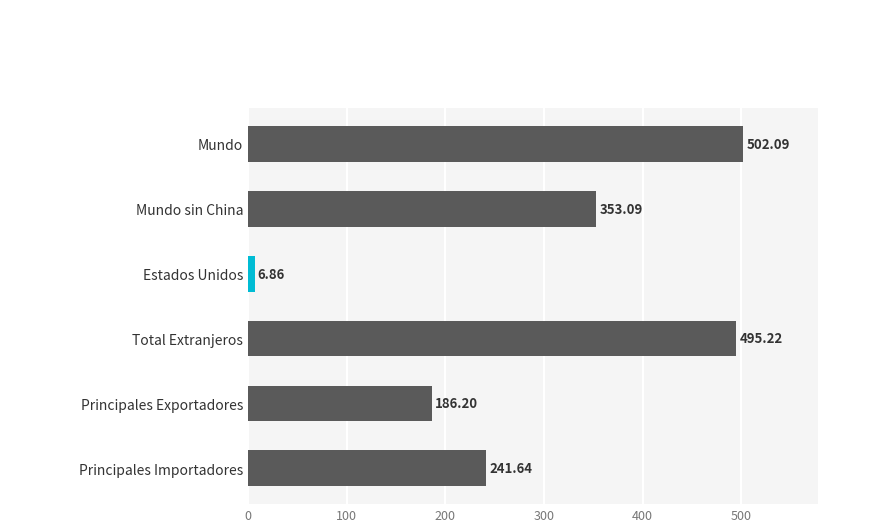

At which category does the chart reach its minimum across all series?

Estados Unidos